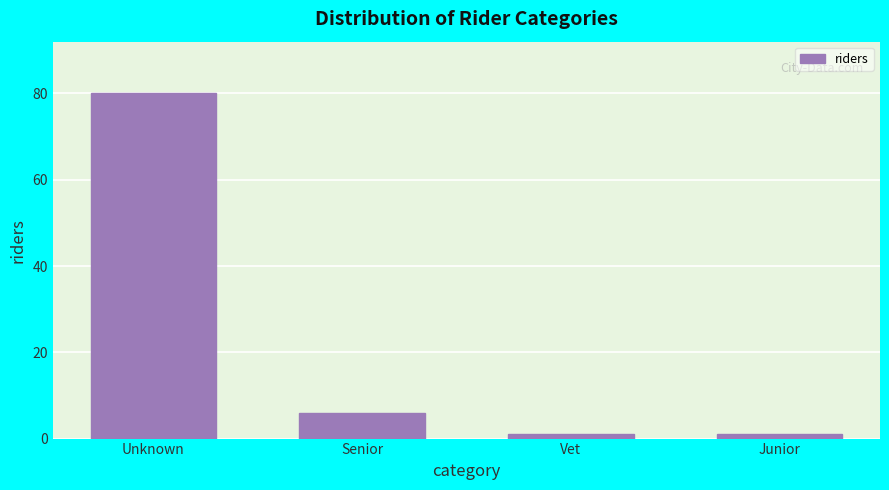

Reading right to left, transcribe all the data shown in this chart.

1	1	6	80